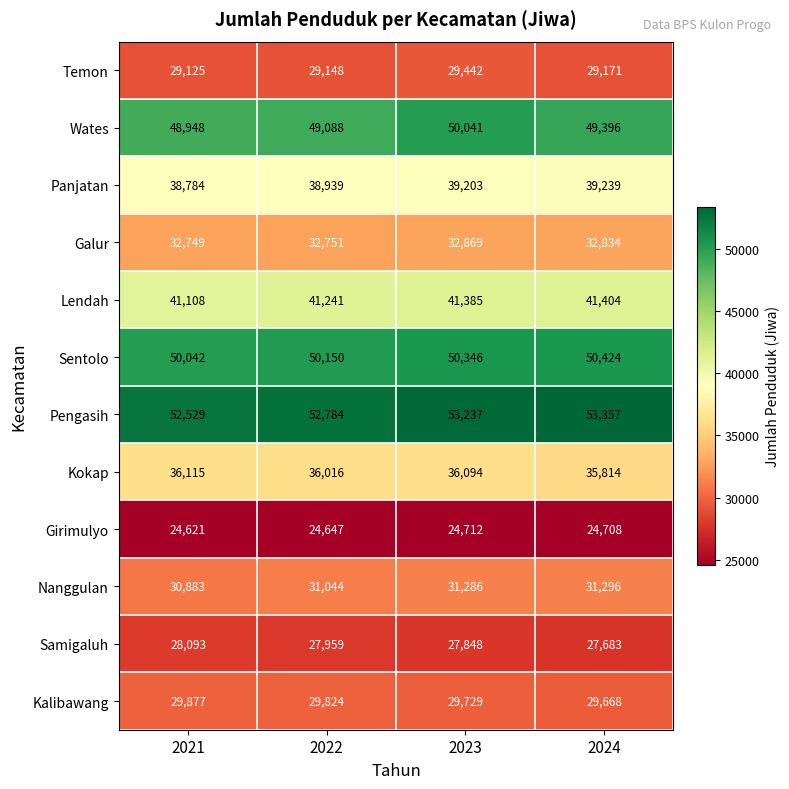

At which category is the sum across all series the highest?

2023